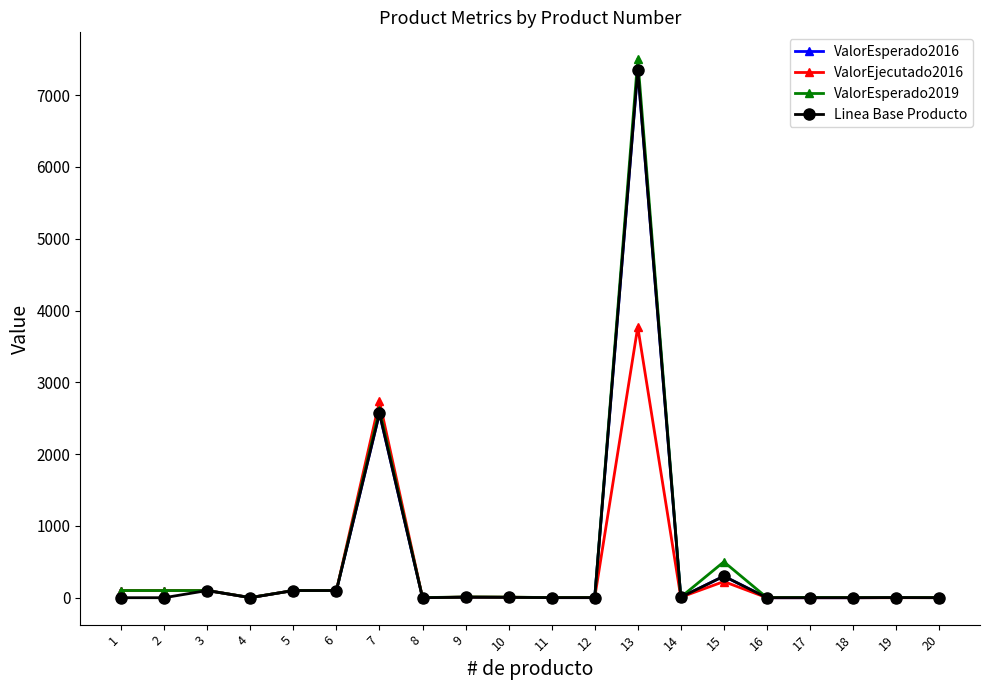

What is the approximate value of ValorEsperado2016 at 13?

7353.0